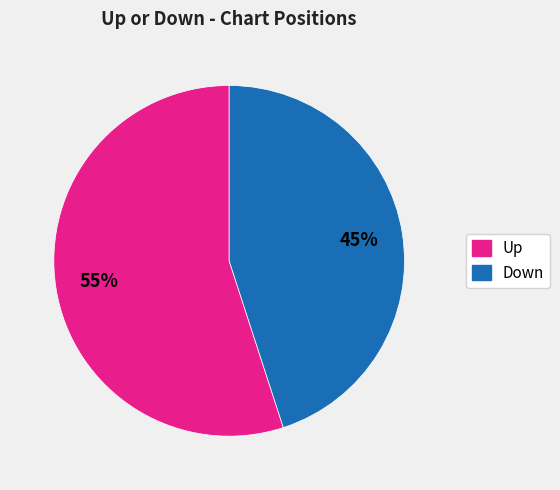

To the nearest percent, what is the average slice percentage?

50%